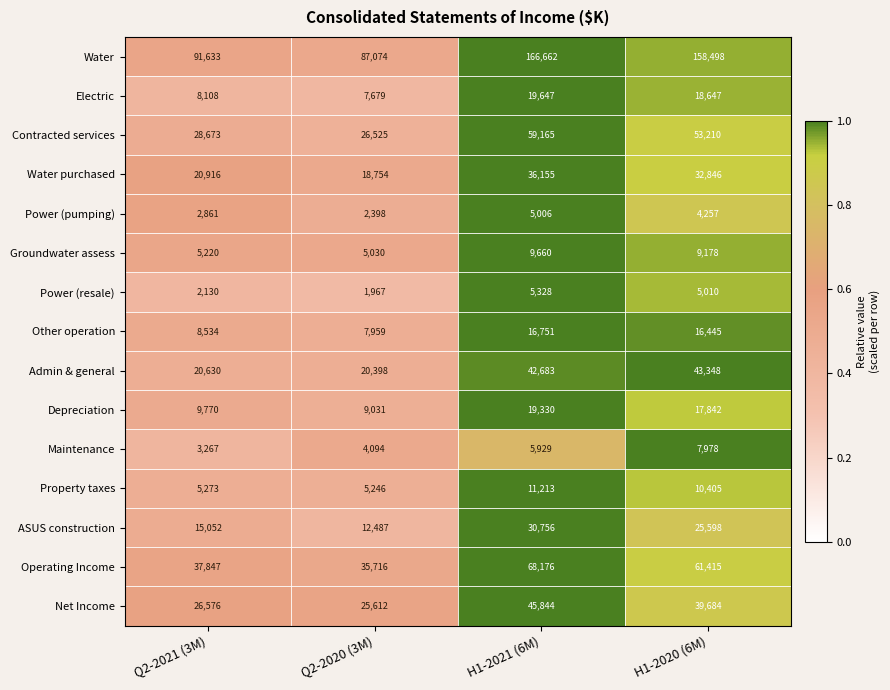

Which series has the largest total across all categories?

Water